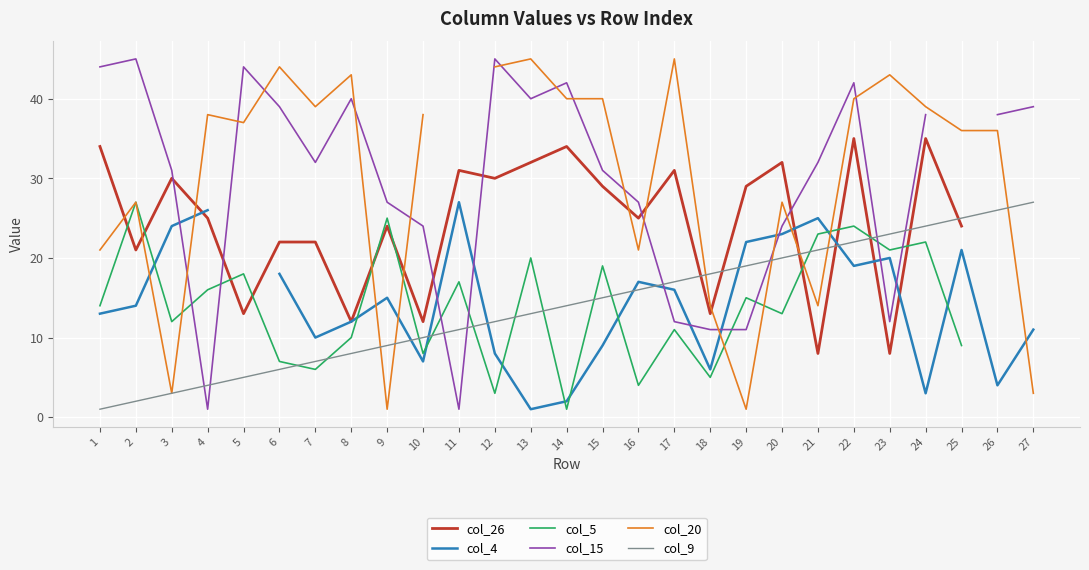

What is the minimum value for col_4?

1.0